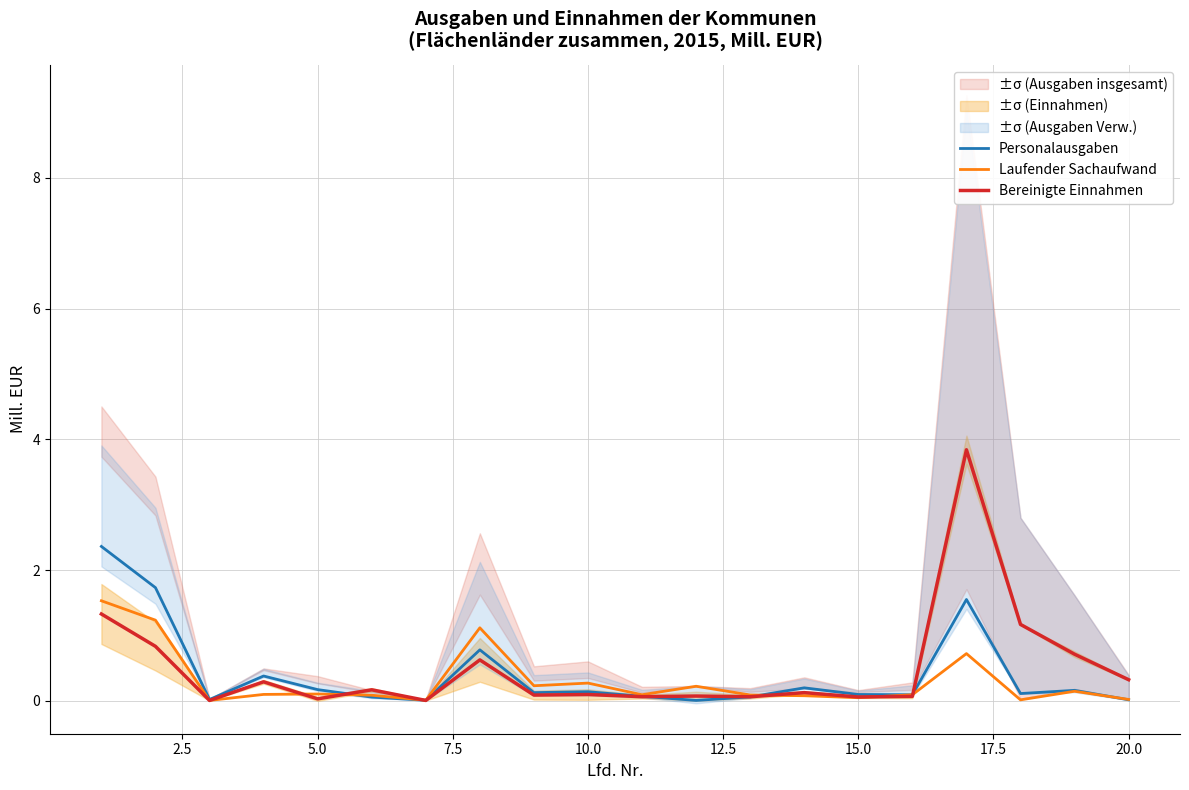

What is the difference between the second highest and minimum values in the Bereinigte Einnahmen series?

1.3